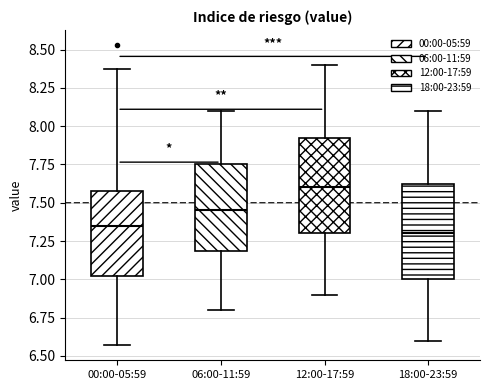

Where does the upper whisker of the box for 00:00-05:59 end on the y-axis? The values are not printed on the chart, so give them approximately, as read against the axis.

8.35